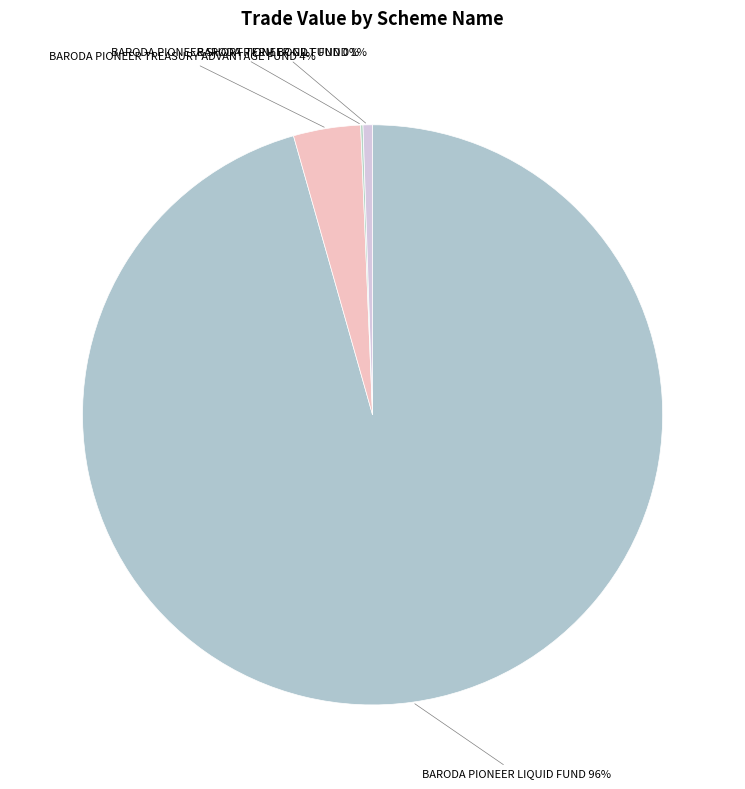

Which category has the biggest portion of the pie?

BARODA PIONEER LIQUID FUND